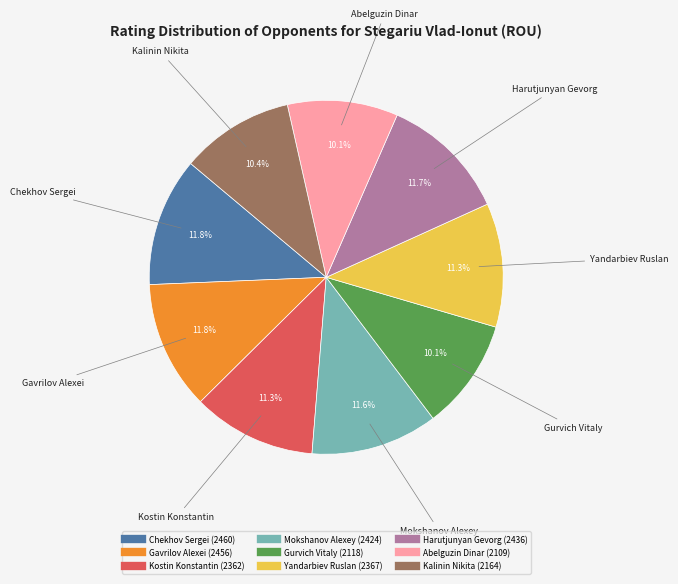

Does any single category account for the majority?

No